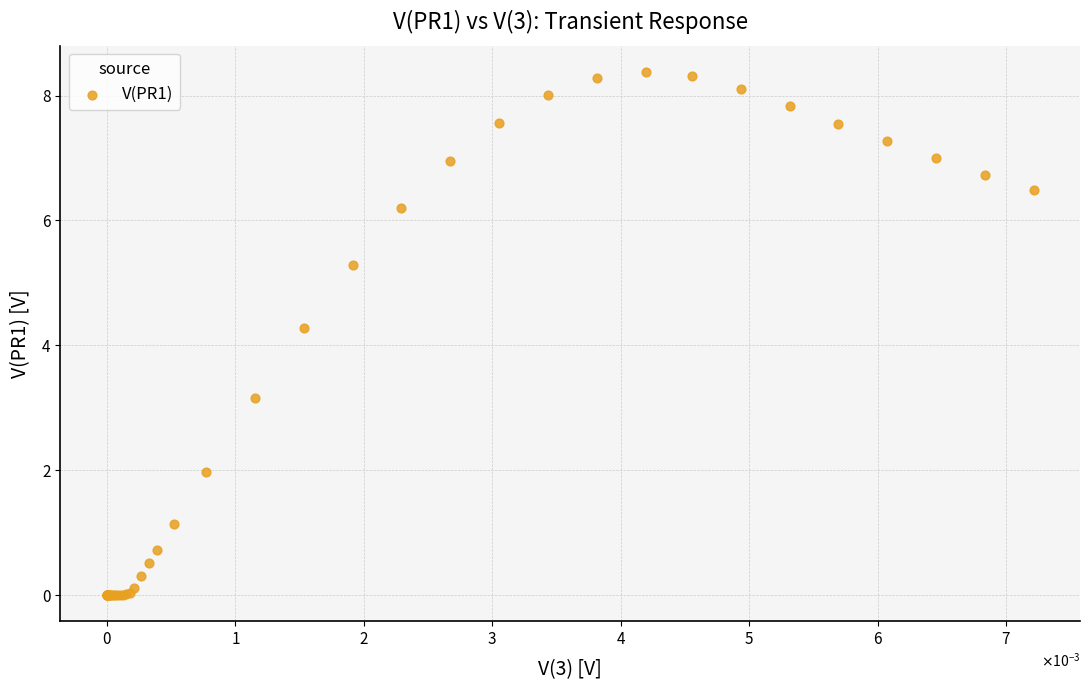

What Y value in the scatter plot is closest to 4?

4.3